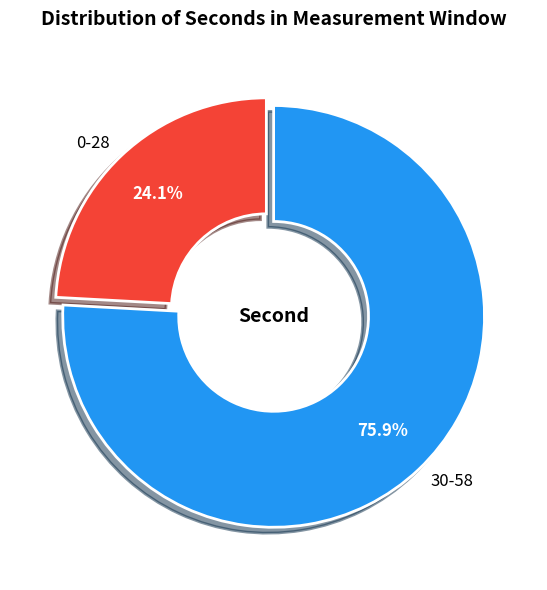

How many segments does this pie chart have?

2